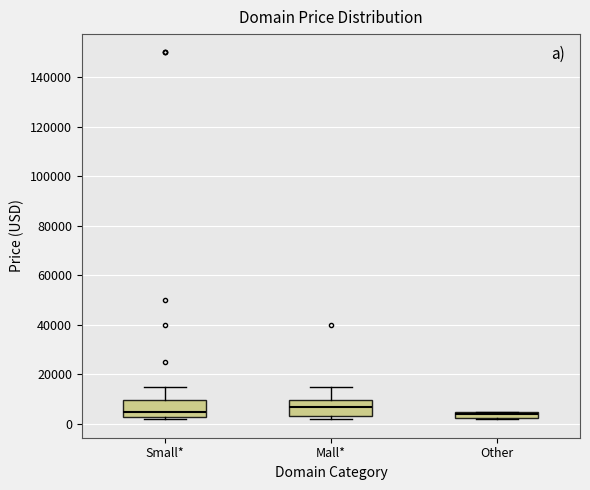

Which box's median line is the highest?

Mall*